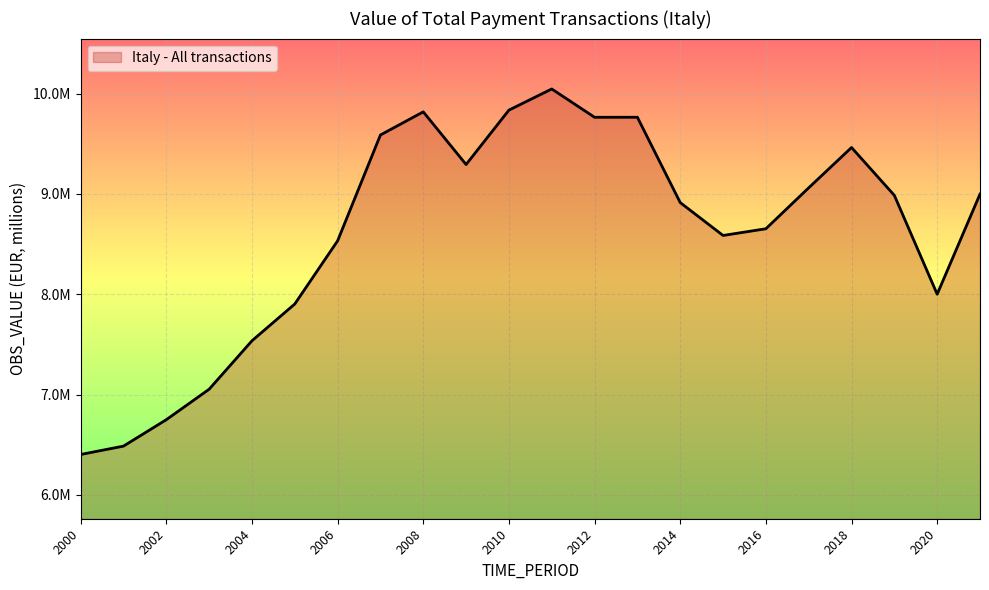

Reading right to left, extract all data points from this chart.

8997975.0	8000438.8	8985412.0	9462486.0	9060685.3	8652609.4	8585818.7	8913570.1	9764001.0	9763747.5	10045840.0	9835063.8	9292876.1	9817791.8	9587382.4	8532267.5	7902988.6	7536097.5	7053288.4	6749671.7	6486347.4	6402908.4